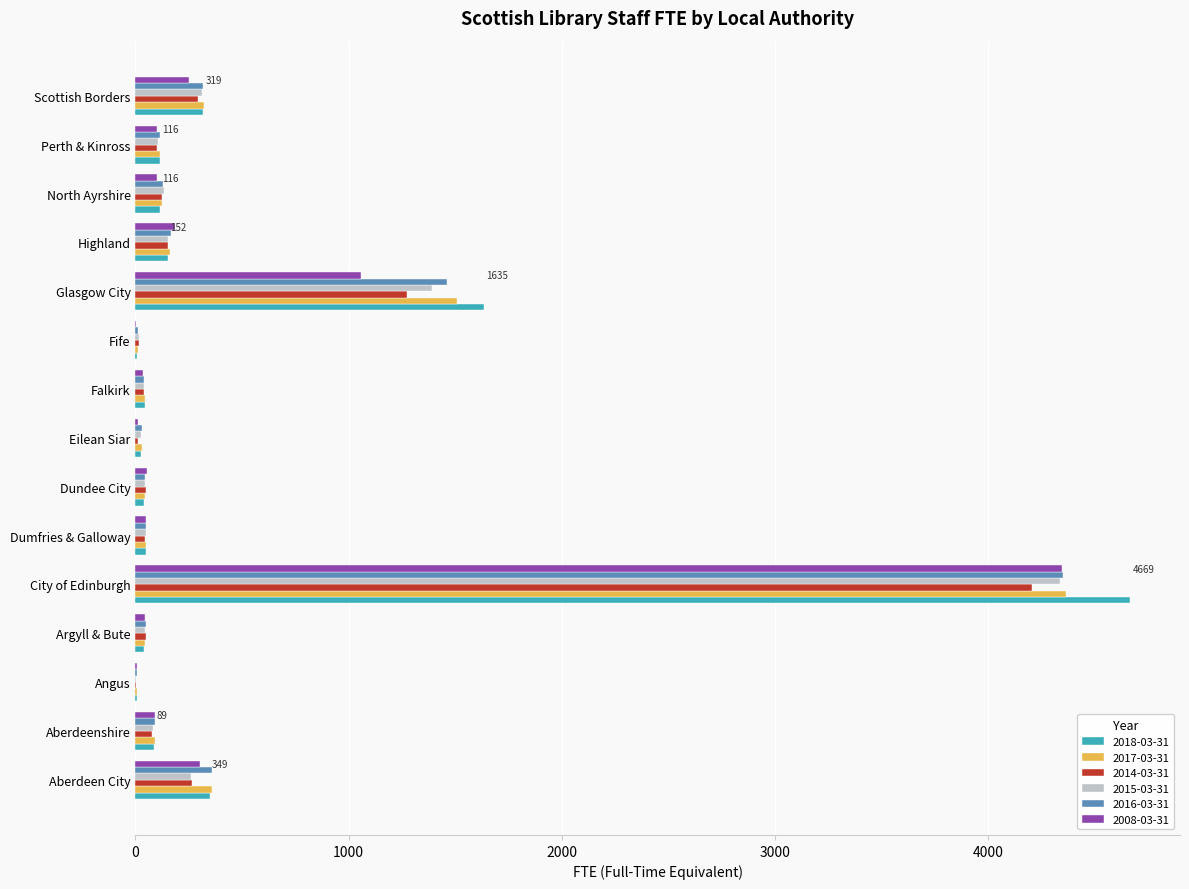

At which category is the sum across all series the highest?

City of Edinburgh